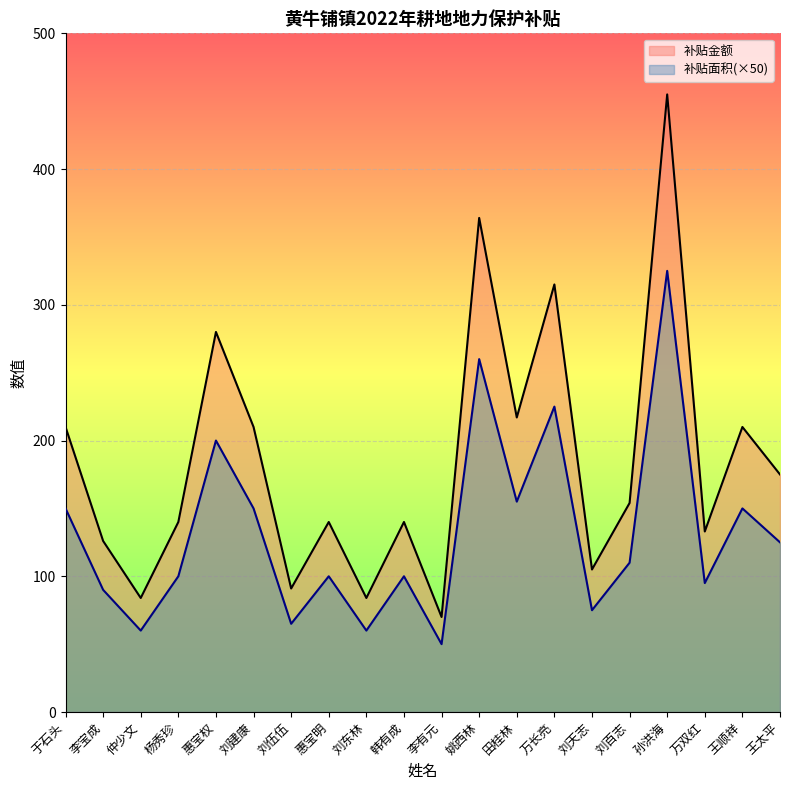

What is the smallest value displayed?

50.0